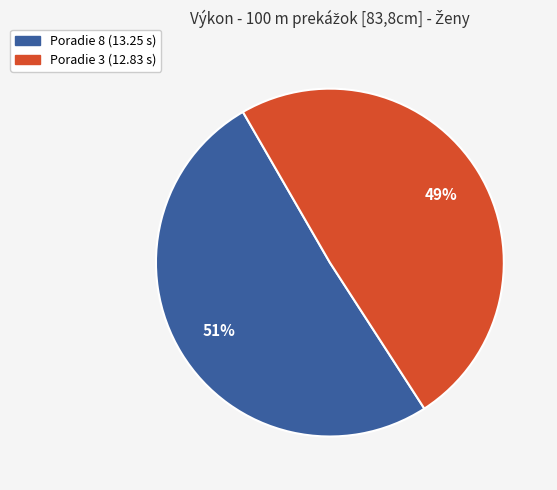

Does any single category account for the majority?

Yes